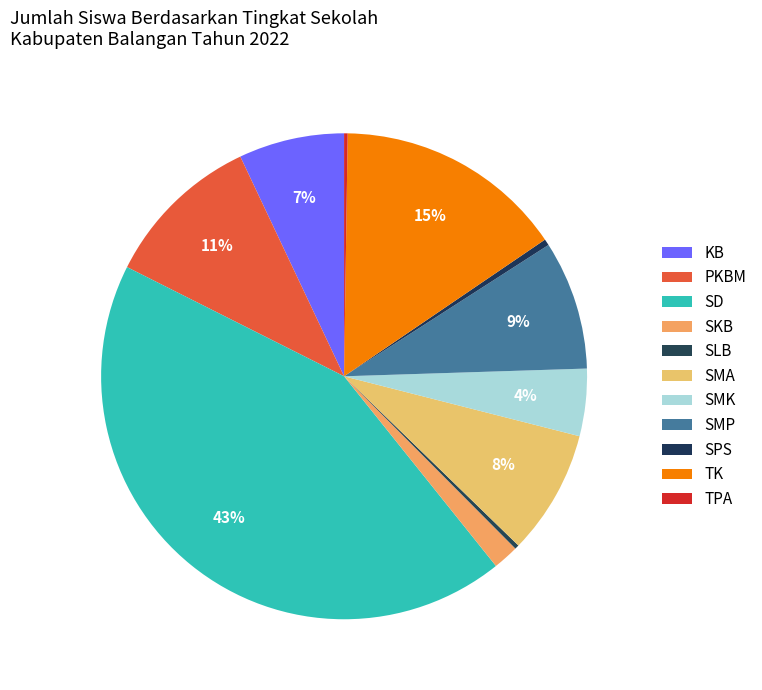

What percentage is the SMK slice, to the nearest percent?

4%